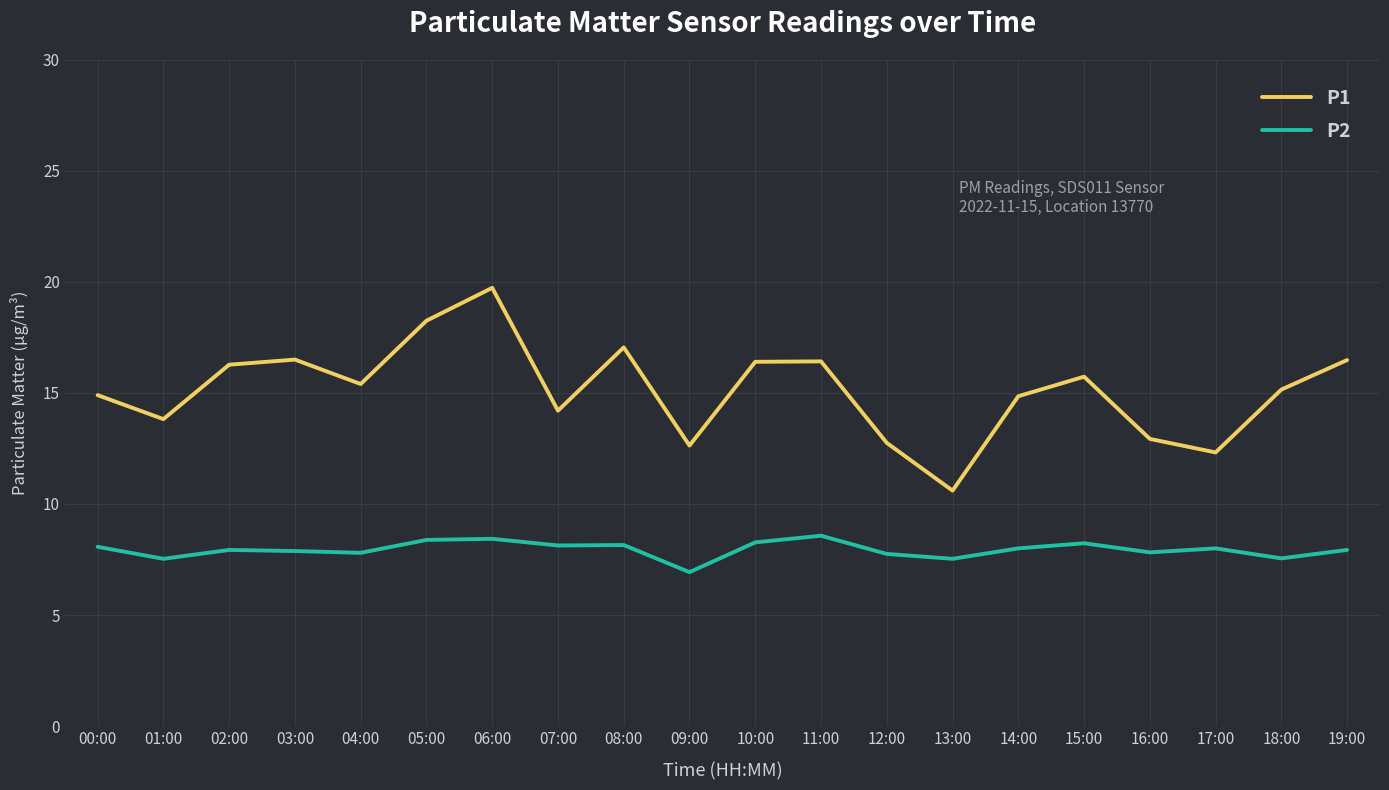

What is the minimum value shown in the chart?

6.9